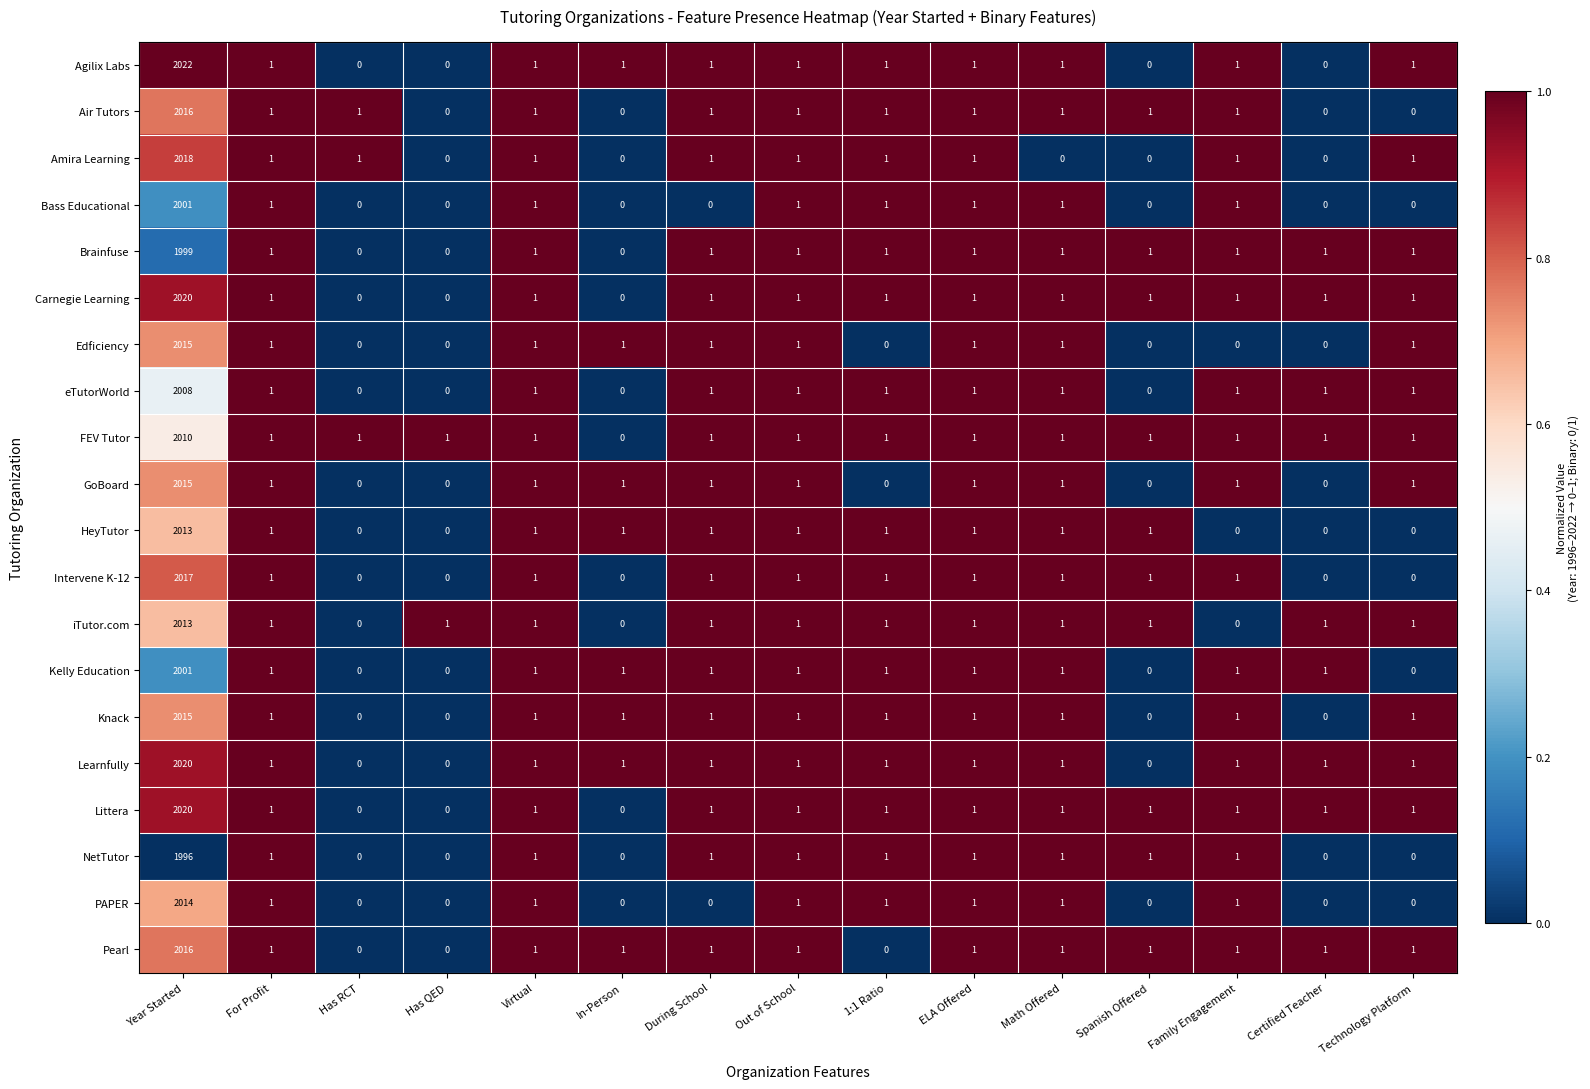

Which label corresponds to the largest value in the chart?

Year Started